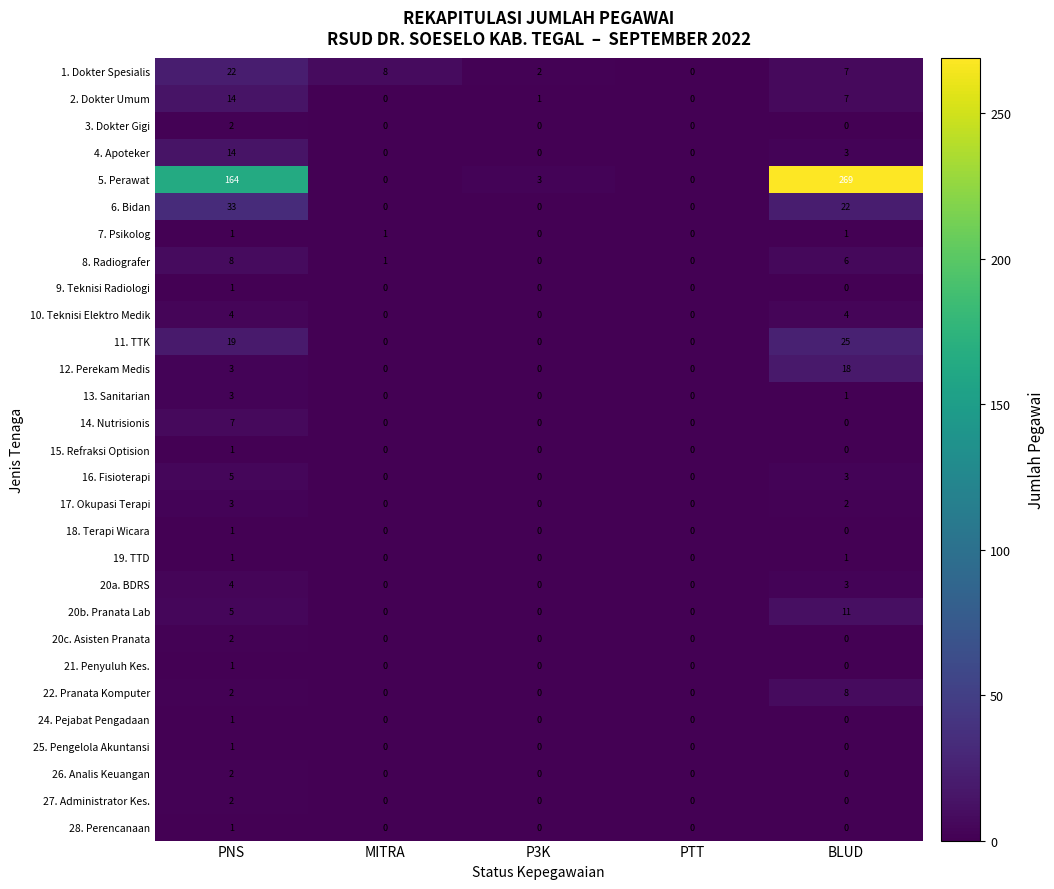

What is the greatest value displayed?

269